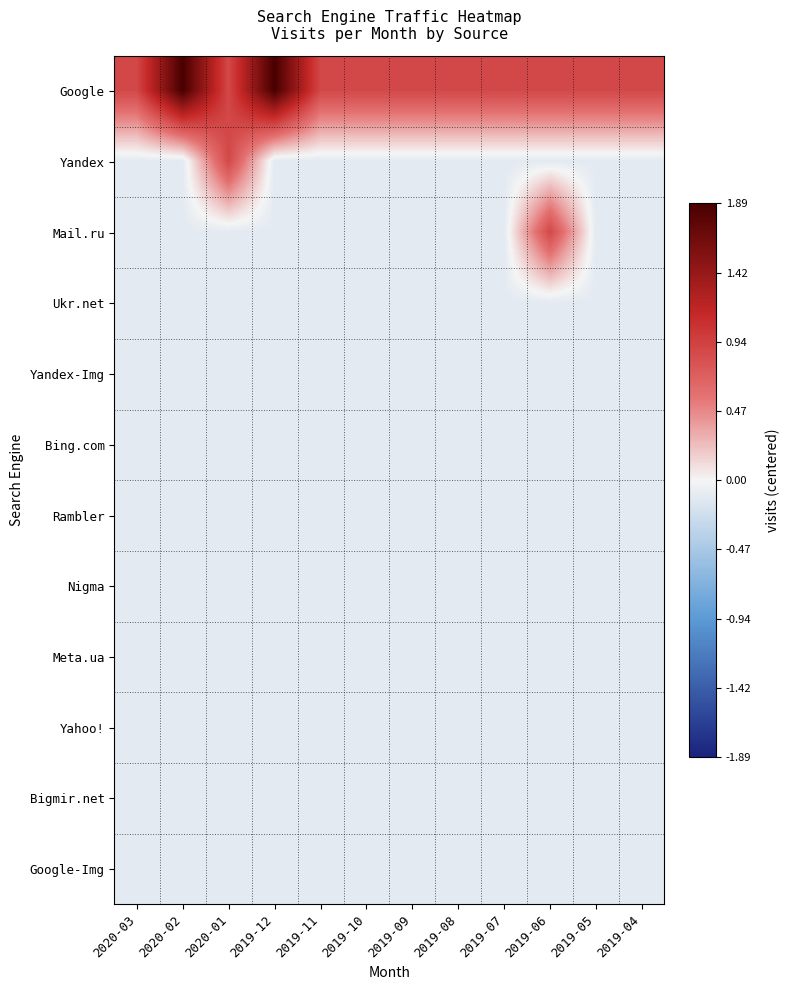

Reading left to right, extract all data points from this chart.

Google: 2020-03=0.9	2020-02=1.9	2020-01=0.9	2019-12=1.9	2019-11=0.9	2019-10=0.9	2019-09=0.9	2019-08=0.9	2019-07=0.9	2019-06=0.9	2019-05=0.9	2019-04=0.9
Yandex: 2020-03=-0.1	2020-02=-0.1	2020-01=0.9	2019-12=-0.1	2019-11=-0.1	2019-10=-0.1	2019-09=-0.1	2019-08=-0.1	2019-07=-0.1	2019-06=-0.1	2019-05=-0.1	2019-04=-0.1
Mail.ru: 2020-03=-0.1	2020-02=-0.1	2020-01=-0.1	2019-12=-0.1	2019-11=-0.1	2019-10=-0.1	2019-09=-0.1	2019-08=-0.1	2019-07=-0.1	2019-06=0.9	2019-05=-0.1	2019-04=-0.1
Ukr.net: 2020-03=-0.1	2020-02=-0.1	2020-01=-0.1	2019-12=-0.1	2019-11=-0.1	2019-10=-0.1	2019-09=-0.1	2019-08=-0.1	2019-07=-0.1	2019-06=-0.1	2019-05=-0.1	2019-04=-0.1
Yandex-Img: 2020-03=-0.1	2020-02=-0.1	2020-01=-0.1	2019-12=-0.1	2019-11=-0.1	2019-10=-0.1	2019-09=-0.1	2019-08=-0.1	2019-07=-0.1	2019-06=-0.1	2019-05=-0.1	2019-04=-0.1
Bing.com: 2020-03=-0.1	2020-02=-0.1	2020-01=-0.1	2019-12=-0.1	2019-11=-0.1	2019-10=-0.1	2019-09=-0.1	2019-08=-0.1	2019-07=-0.1	2019-06=-0.1	2019-05=-0.1	2019-04=-0.1
Rambler: 2020-03=-0.1	2020-02=-0.1	2020-01=-0.1	2019-12=-0.1	2019-11=-0.1	2019-10=-0.1	2019-09=-0.1	2019-08=-0.1	2019-07=-0.1	2019-06=-0.1	2019-05=-0.1	2019-04=-0.1
Nigma: 2020-03=-0.1	2020-02=-0.1	2020-01=-0.1	2019-12=-0.1	2019-11=-0.1	2019-10=-0.1	2019-09=-0.1	2019-08=-0.1	2019-07=-0.1	2019-06=-0.1	2019-05=-0.1	2019-04=-0.1
Meta.ua: 2020-03=-0.1	2020-02=-0.1	2020-01=-0.1	2019-12=-0.1	2019-11=-0.1	2019-10=-0.1	2019-09=-0.1	2019-08=-0.1	2019-07=-0.1	2019-06=-0.1	2019-05=-0.1	2019-04=-0.1
Yahoo!: 2020-03=-0.1	2020-02=-0.1	2020-01=-0.1	2019-12=-0.1	2019-11=-0.1	2019-10=-0.1	2019-09=-0.1	2019-08=-0.1	2019-07=-0.1	2019-06=-0.1	2019-05=-0.1	2019-04=-0.1
Bigmir.net: 2020-03=-0.1	2020-02=-0.1	2020-01=-0.1	2019-12=-0.1	2019-11=-0.1	2019-10=-0.1	2019-09=-0.1	2019-08=-0.1	2019-07=-0.1	2019-06=-0.1	2019-05=-0.1	2019-04=-0.1
Google-Img: 2020-03=-0.1	2020-02=-0.1	2020-01=-0.1	2019-12=-0.1	2019-11=-0.1	2019-10=-0.1	2019-09=-0.1	2019-08=-0.1	2019-07=-0.1	2019-06=-0.1	2019-05=-0.1	2019-04=-0.1